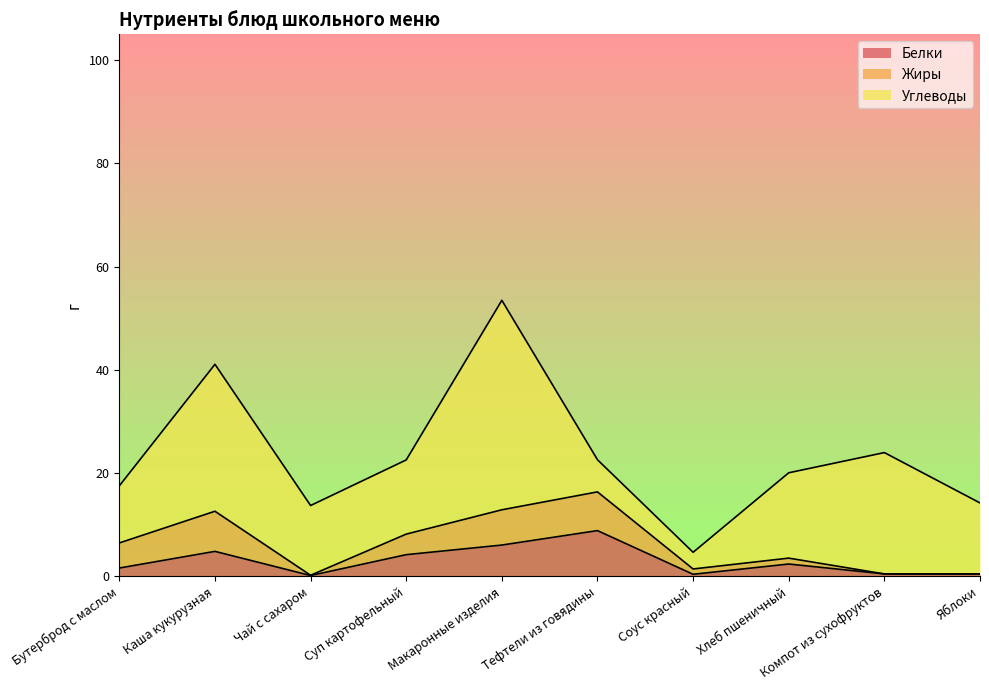

What is the difference between the second highest and second lowest values in the Углеводы series?

22.2